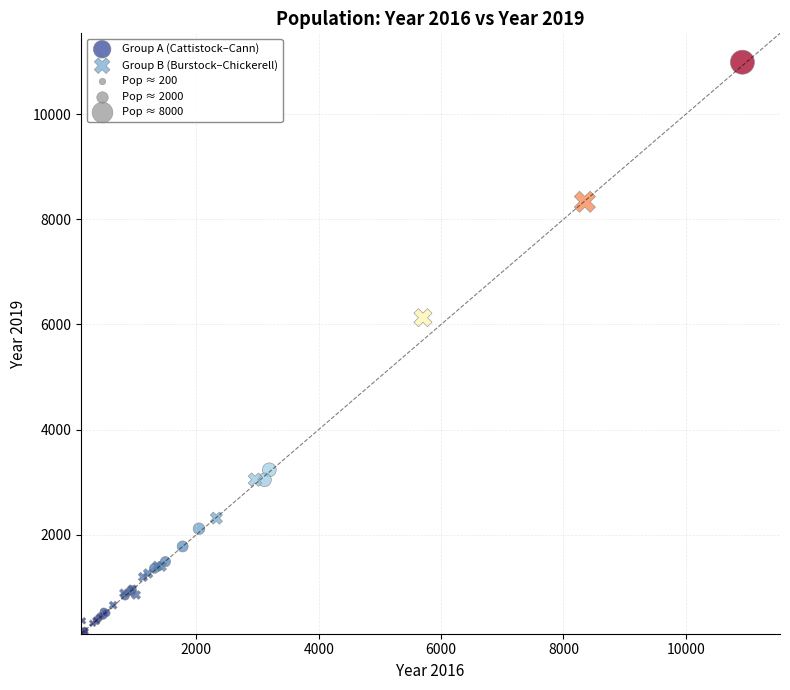

Which series reaches the maximum Y coordinate?

Group A (Cattistock–Cann)